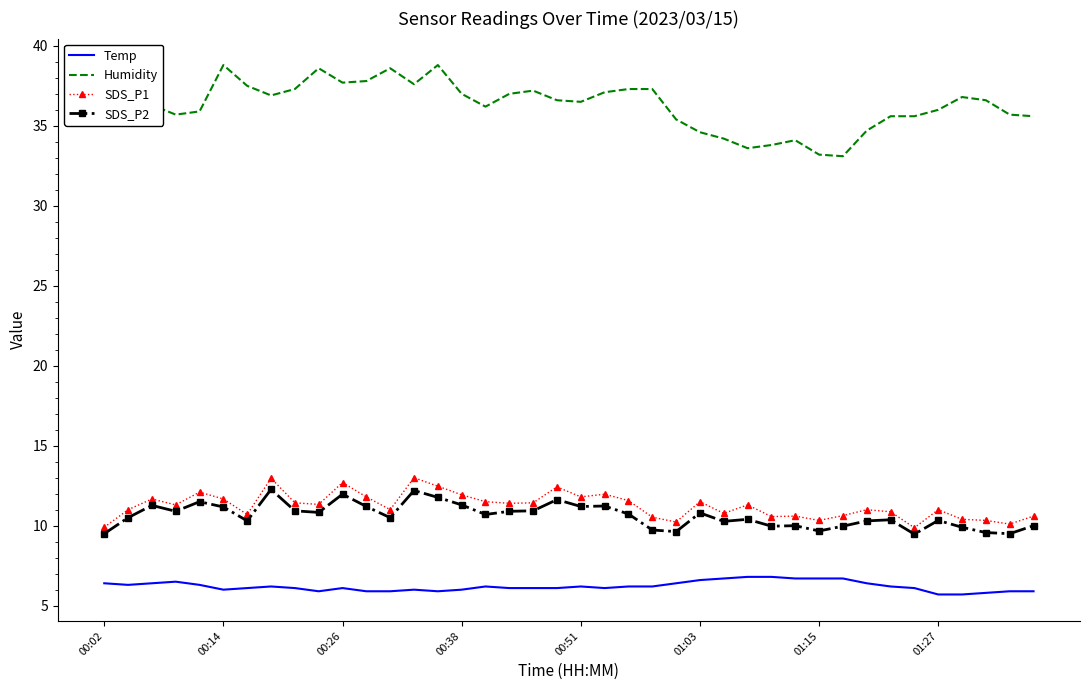

What is the lowest value of the SDS_P2 series?

9.5